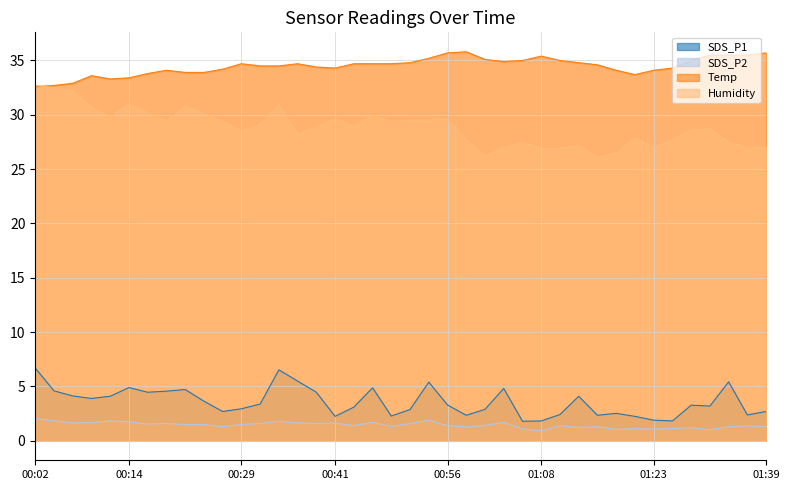

Where is the first local minimum for SDS_P1?

00:09